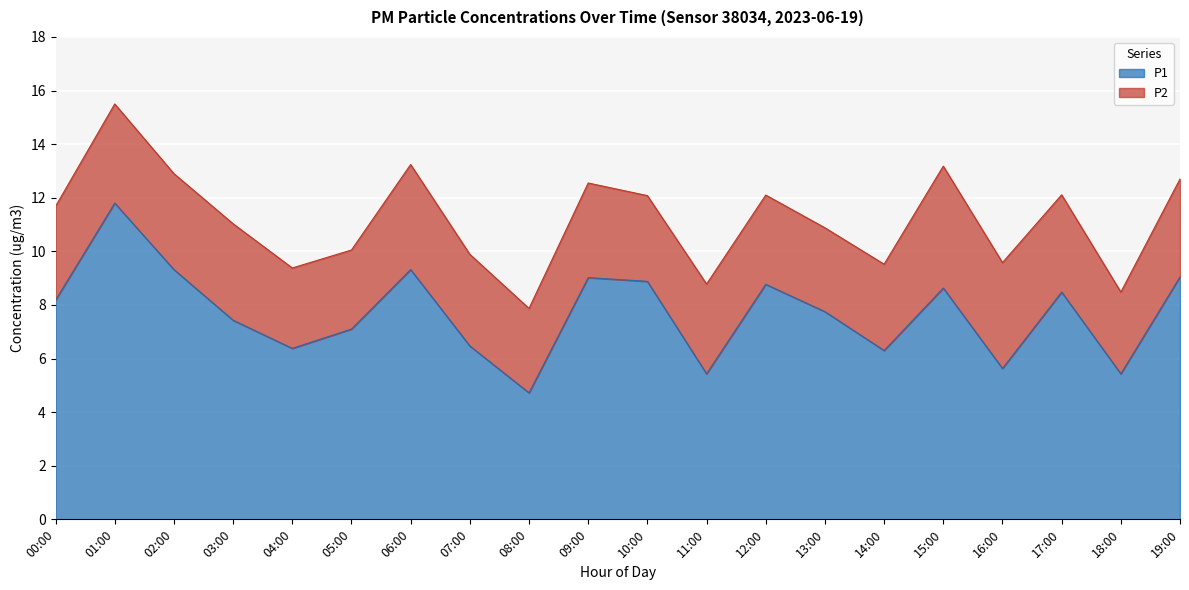

Is it true that the value at 07:00 is 6.5?

True